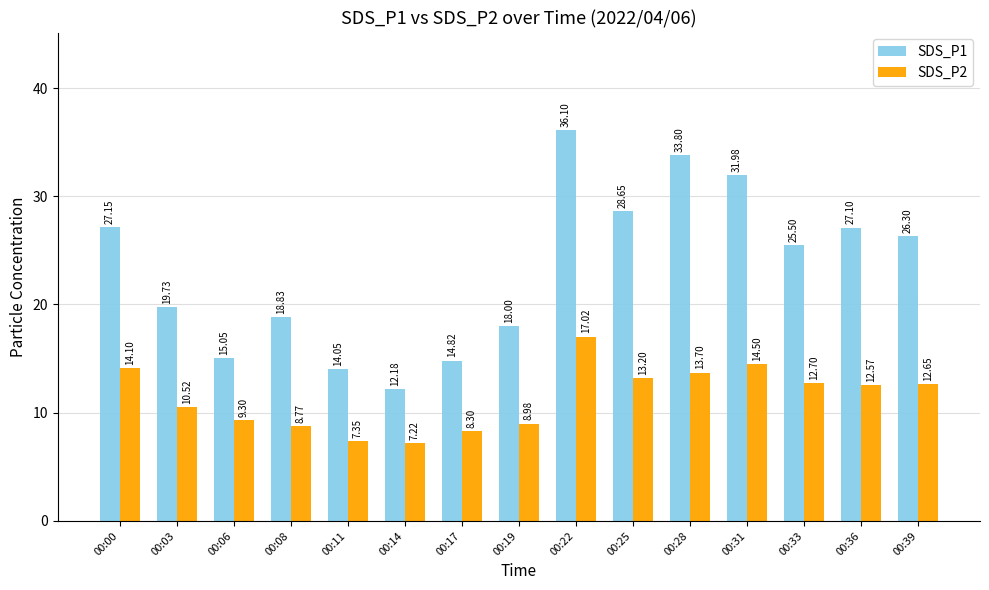

What is the spread (max minus min) of values at 00:36?

14.5